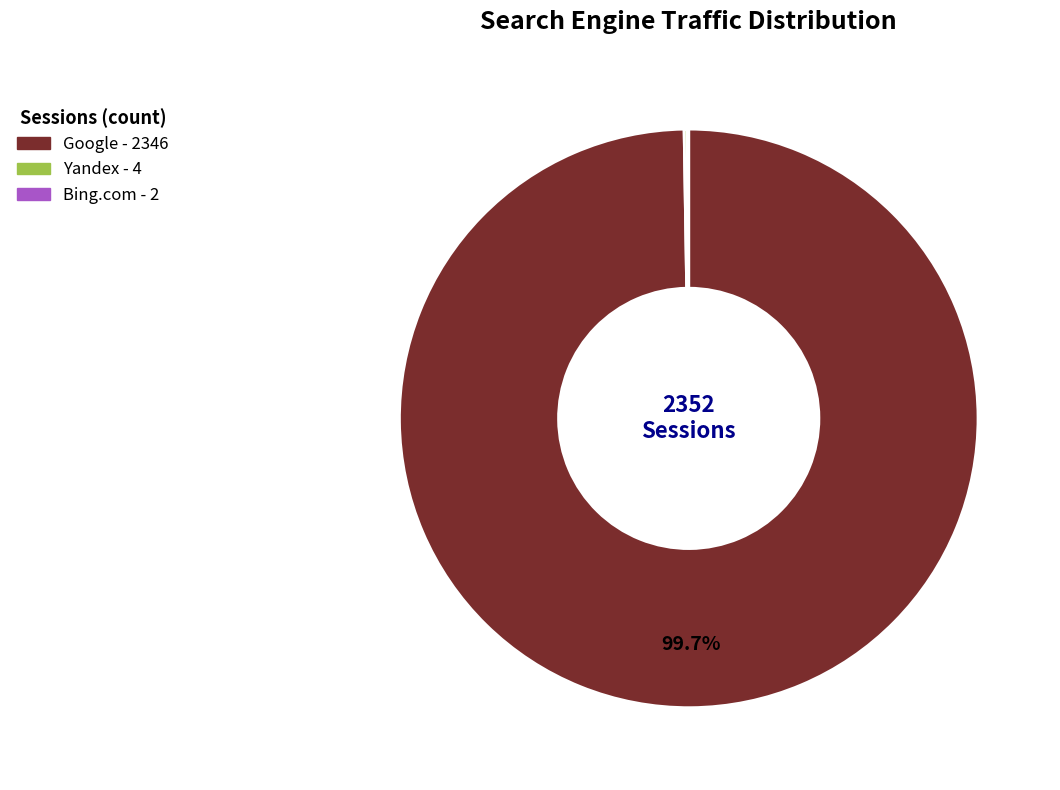

Is there any slice that represents more than half of the pie?

Yes